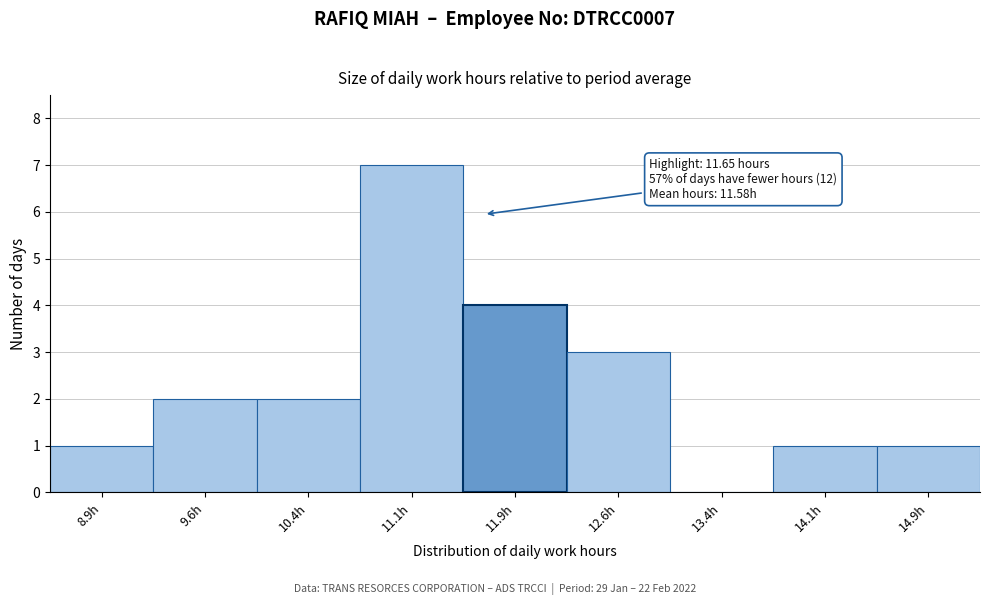

Over which range of the x-axis is the bar tallest?

10.75 to 11.50